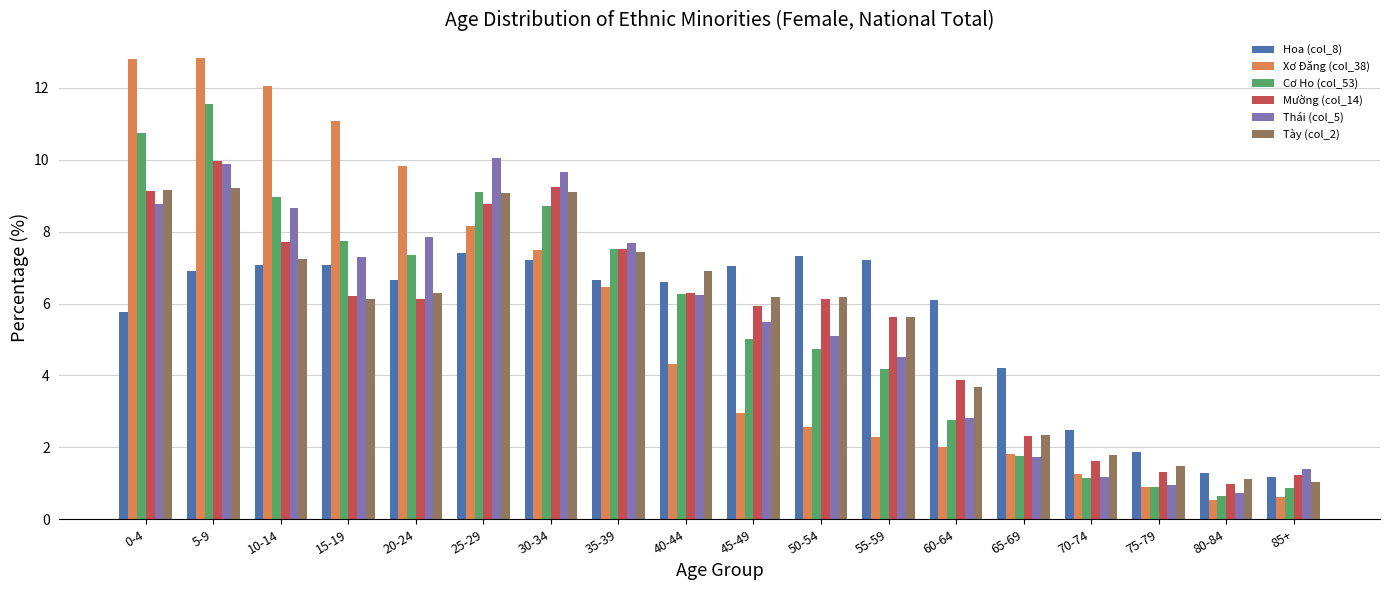

Between 65-69 and 85+, which series saw the biggest shift?

Hoa (col_8)